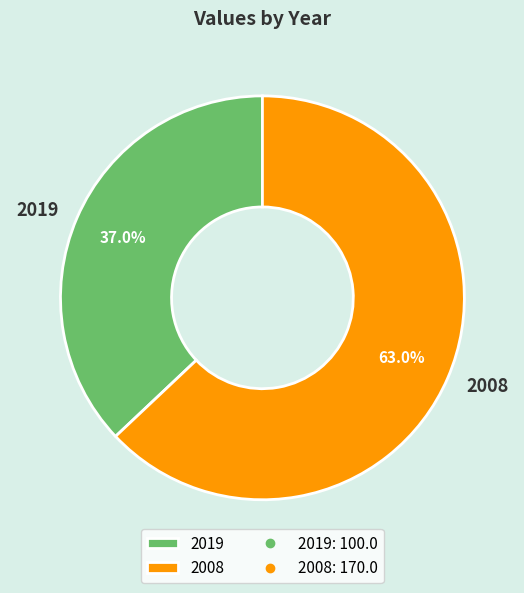

Does 2008 represent more than half of the total?

Yes